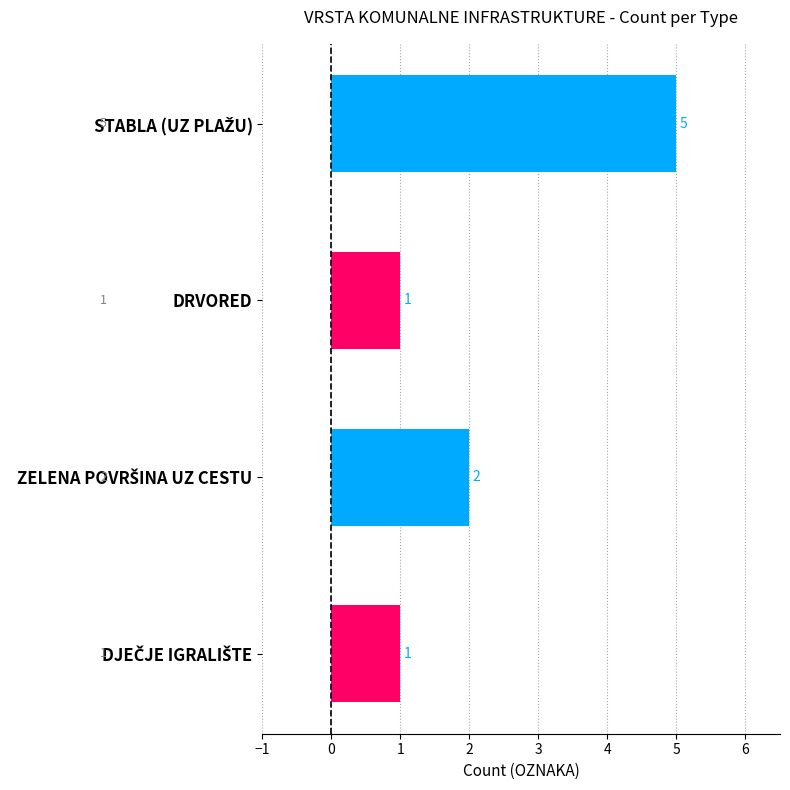

What position from the bottom is DRVORED?

3